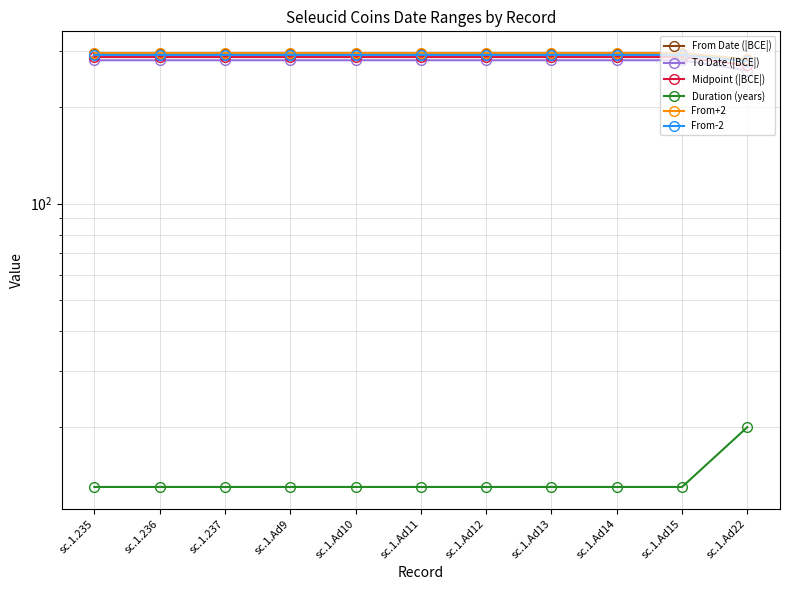

What position from the left is sc.1.Ad22?

11